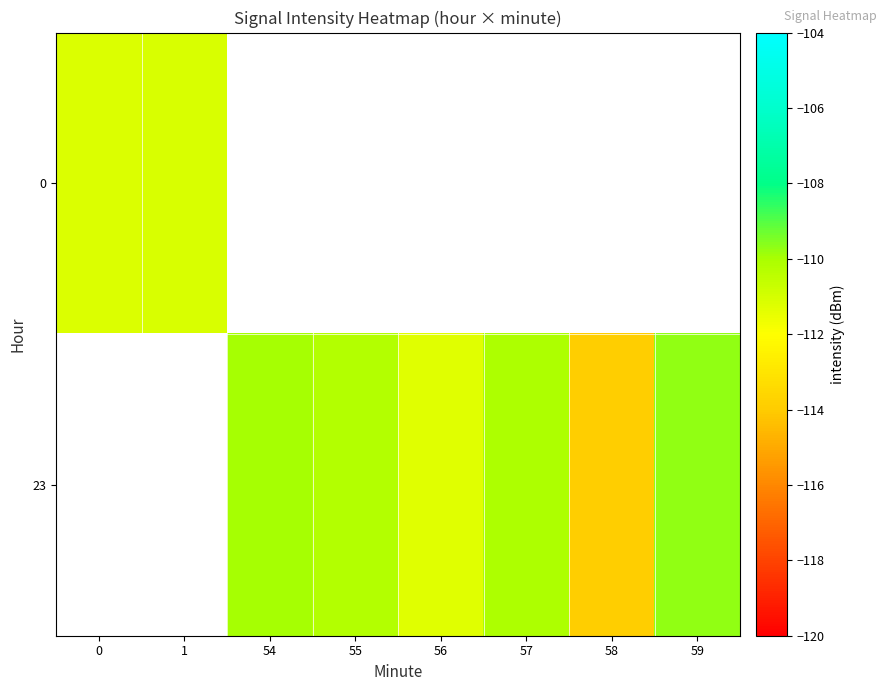

Which category has the highest value in the 0 series?

1